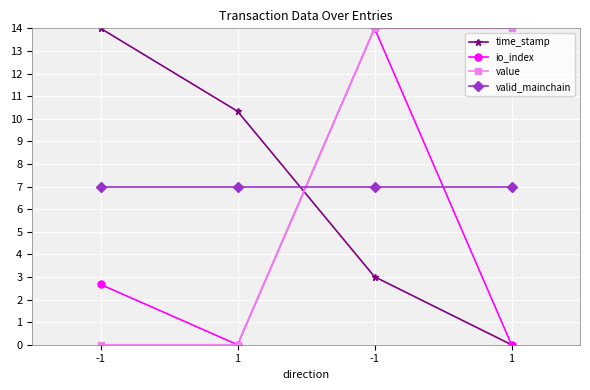

What is the average value of the io_index series?

4.2